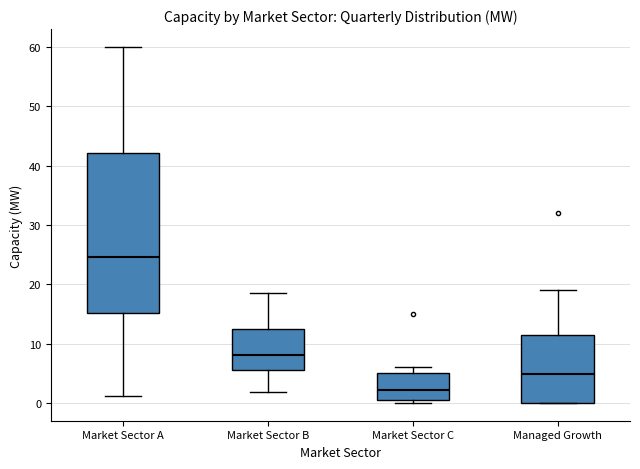

Reading left to right, transcribe this box plot: for each box, give where its median line is, the range the box spans, and where its two whiskers end, as read against the y-axis. The values are not printed on the chart, so give them approximately, as read against the axis.

Market Sector A: median 25, box 15 to 42, whiskers 1 to 60
Market Sector B: median 8, box 6 to 13, whiskers 2 to 18
Market Sector C: median 2, box 0 to 5, whiskers 0 (just below the box's lower edge) to 6
Managed Growth: median 5, box 0 to 11, whiskers 0 to 19